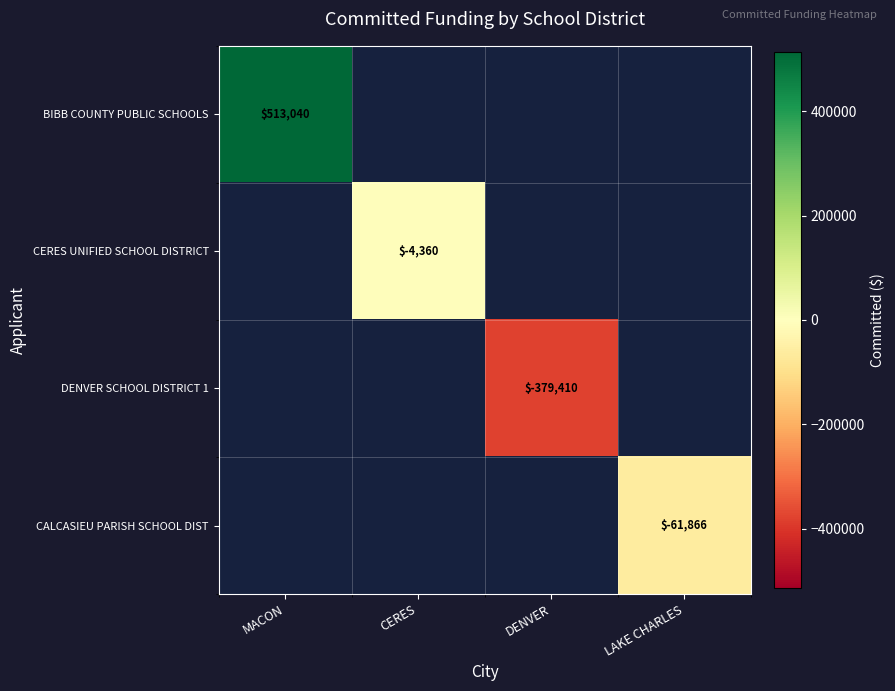

How many data points does each series have?

4